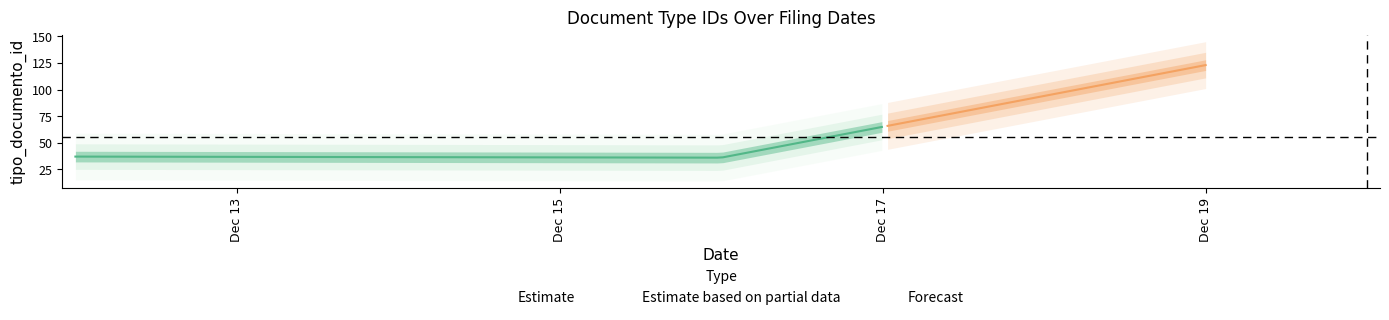

The value at 2016-12-16 is 48. True or false?

False